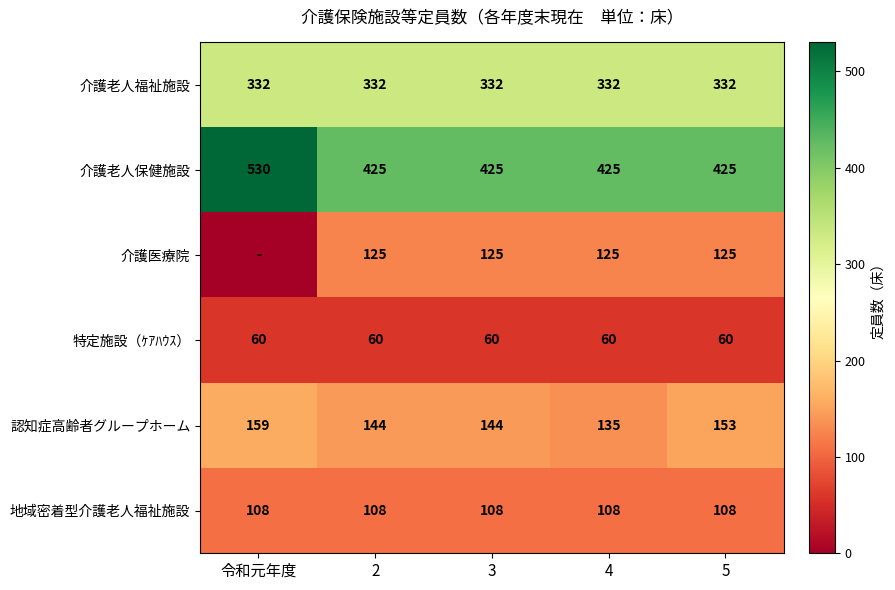

Between 令和元年度 and 2, which is larger?

令和元年度